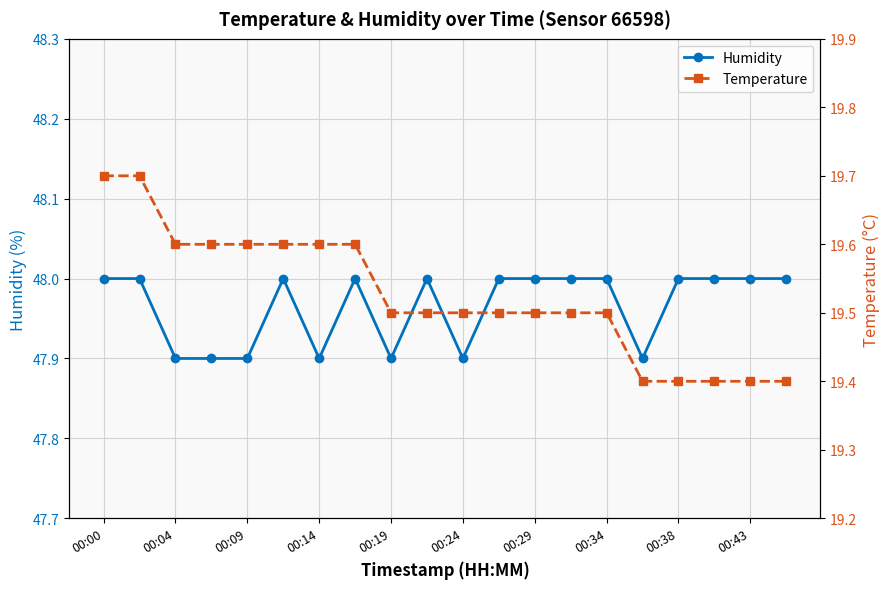

True or false: humidity and temperature cross at least once.

False